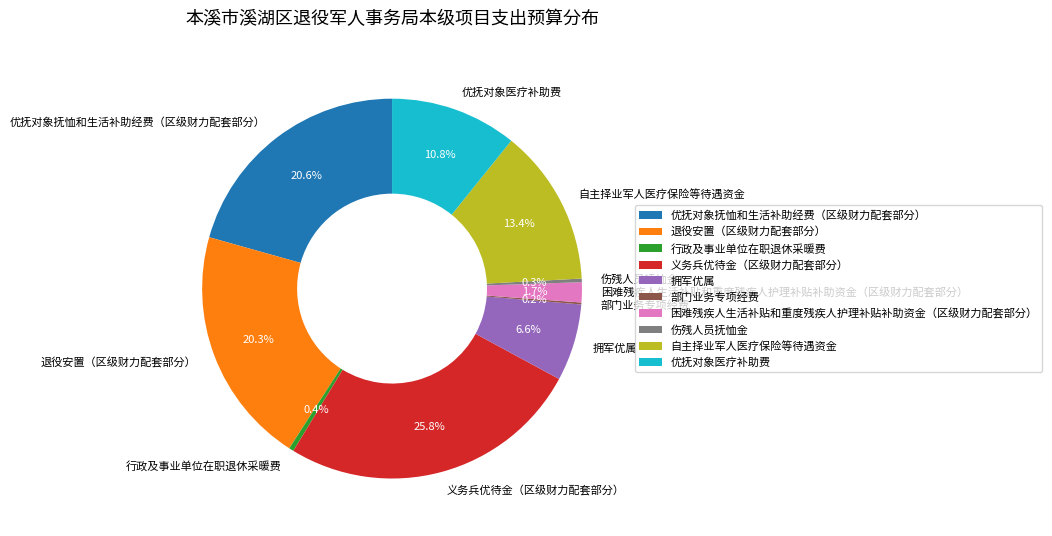

Is the sum of 义务兵优待金（区级财力配套部分） and 退役安置（区级财力配套部分） greater than half?

No